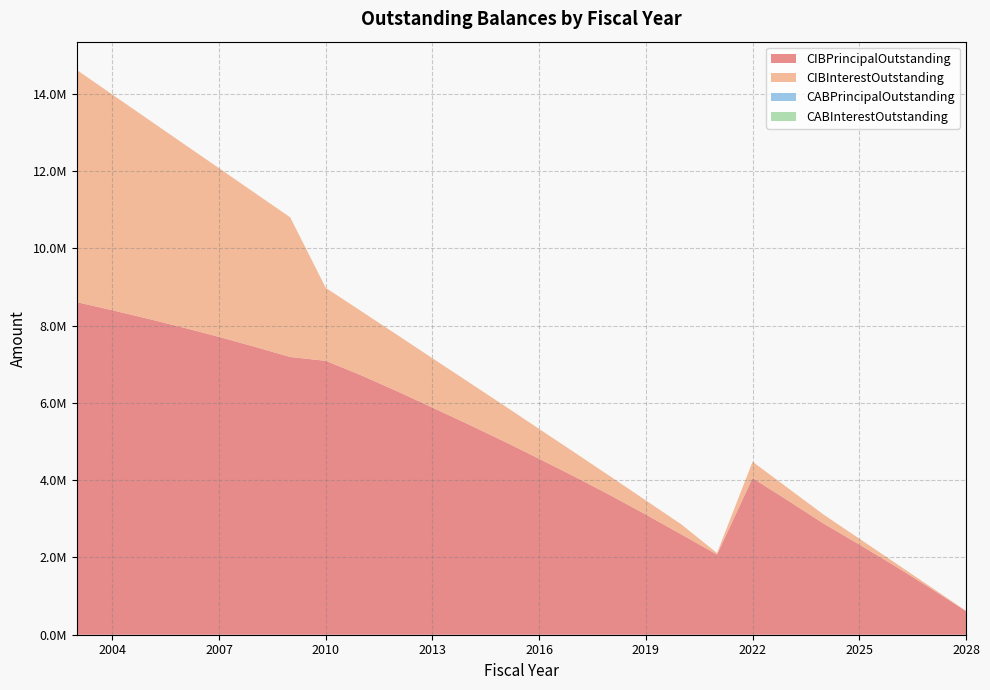

Reading right to left, list all the values displayed in this chart.

CIBPrincipalOutstanding: 610000.0	1205000.0	1780000.0	2335000.0	2875000.0	3470000.0	4055000.0	2075000.0	2595000.0	3110000.0	3610000.0	4090000.0	4555000.0	5010000.0	5450000.0	5880000.0	6305000.0	6715000.0	7090000.0	7190000.0	7455000.0	7710000.0	7950000.0	8180000.0	8400000.0	8610000.0
CIBInterestOutstanding: 9729.5	38678.8	86289.5	151923.8	233149.0	323020.5	424019.2	39442.5	259875.0	366793.8	488712.5	625031.2	772975.0	932293.8	1100412.5	1277131.2	1462350.0	1659818.8	1890356.7	3616520.0	3985885.0	4368110.0	4762385.0	5168197.5	5585035.0	6012385.0
CABPrincipalOutstanding: 0.0	0.0	0.0	0.0	0.0	0.0	0.0	0.0	0.0	0.0	0.0	0.0	0.0	0.0	0.0	0.0	0.0	0.0	0.0	0.0	0.0	0.0	0.0	0.0	0.0	0.0
CABInterestOutstanding: 0.0	0.0	0.0	0.0	0.0	0.0	0.0	0.0	0.0	0.0	0.0	0.0	0.0	0.0	0.0	0.0	0.0	0.0	0.0	0.0	0.0	0.0	0.0	0.0	0.0	0.0